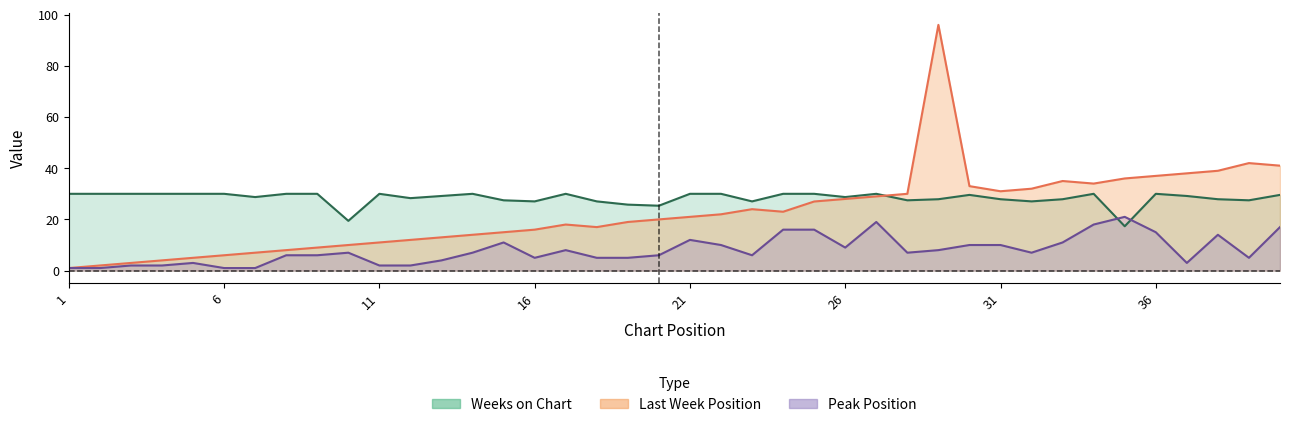

What is the minimum value for Last Week?

1.0